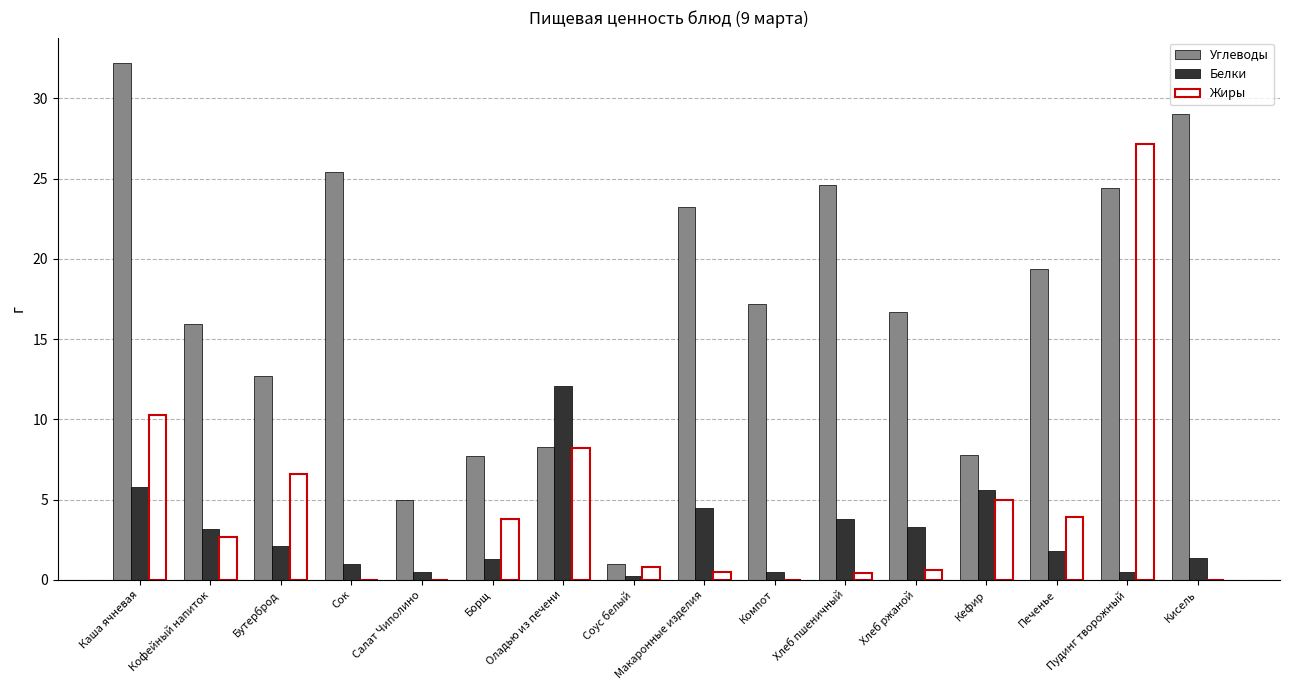

Are the bars horizontal?

No